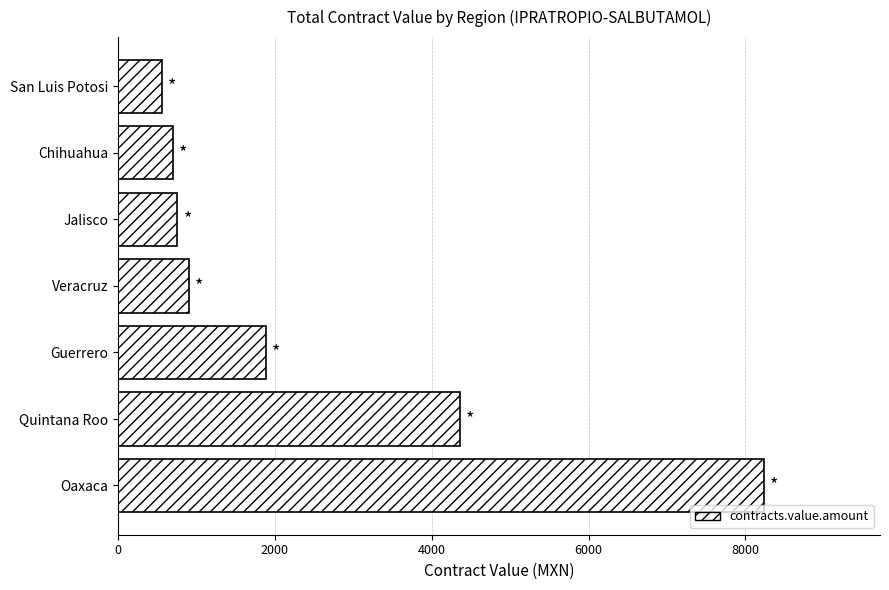

Approximately how many times larger is the value at Oaxaca compared to Guerrero?

4.4